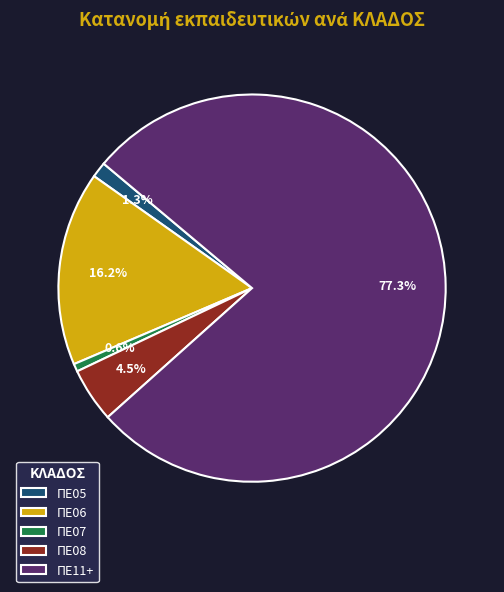

The ΠΕ05 slice represents 11% of the pie. True or false?

False